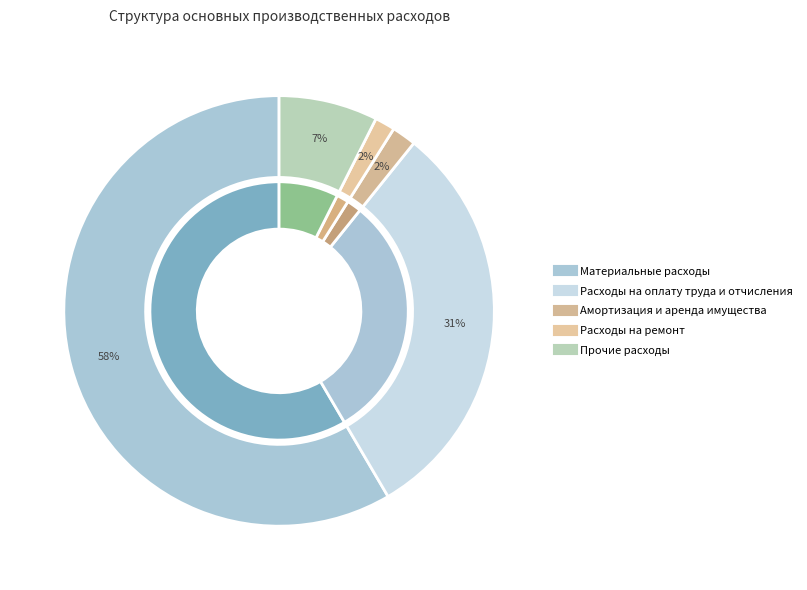

To the nearest percent, what portion does Материальные расходы represent?

58%